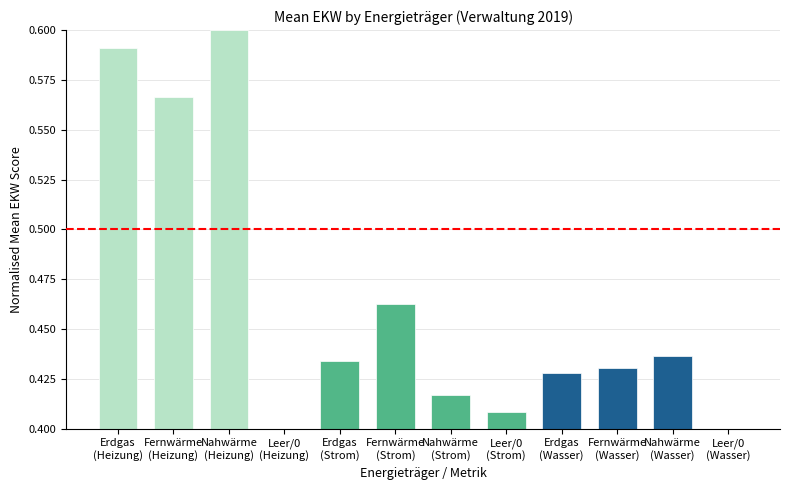

Count the values in the range 0 to 1.

12